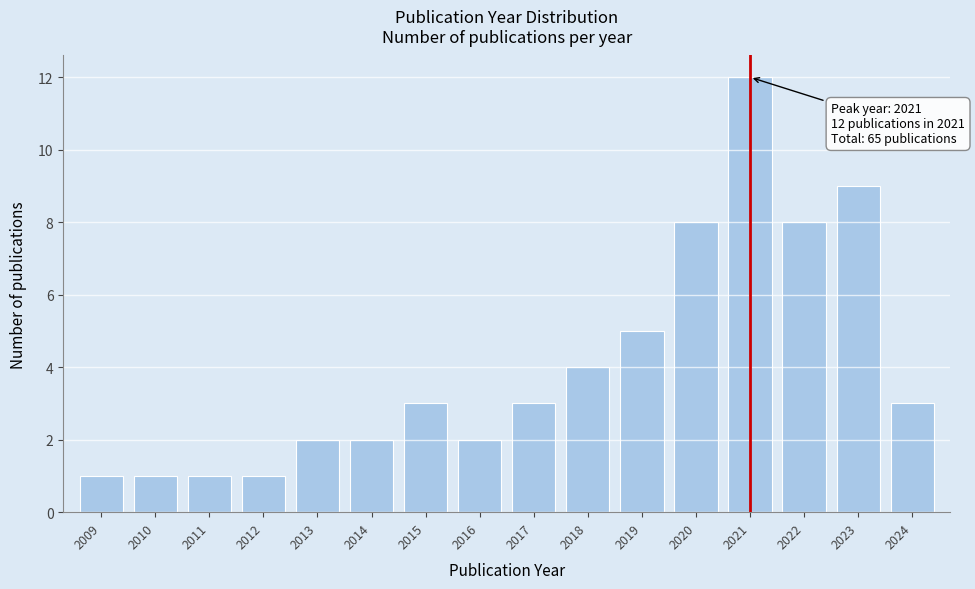

Reading right to left, list all the values displayed in this chart.

3	9	8	12	8	5	4	3	2	3	2	2	1	1	1	1